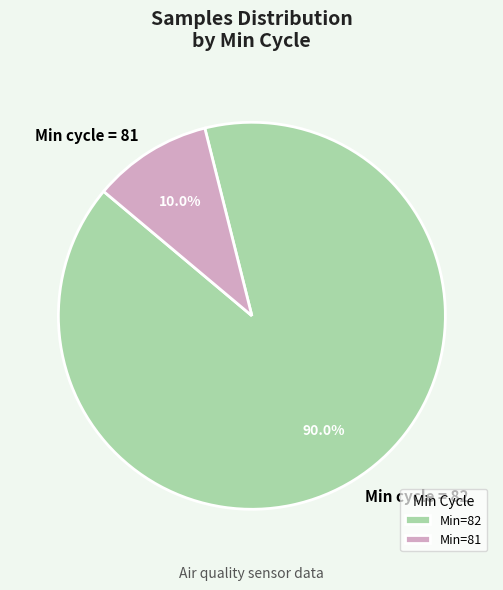

Does any single category account for the majority?

Yes